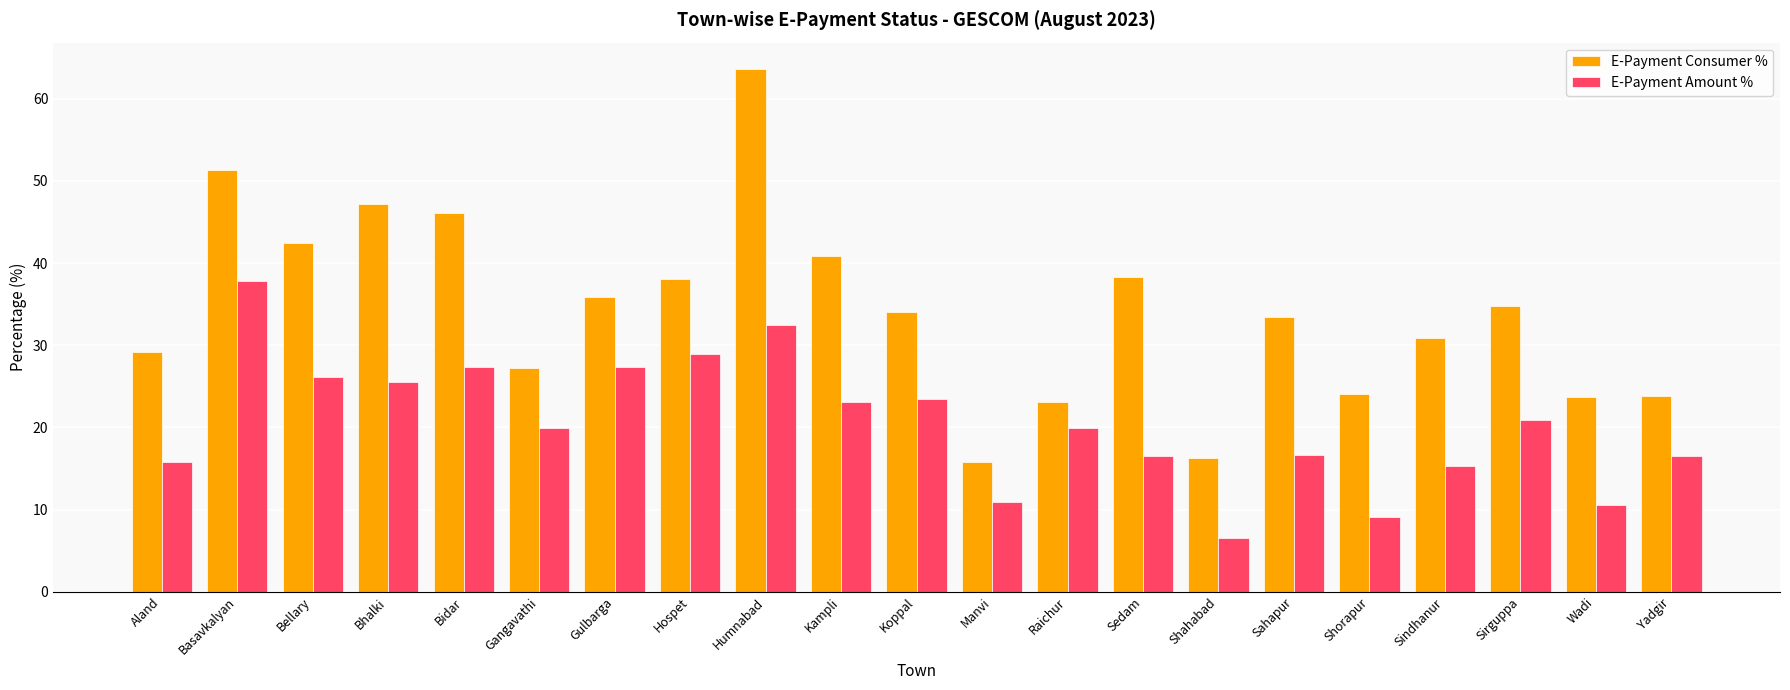

What position from the left is Raichur?

13